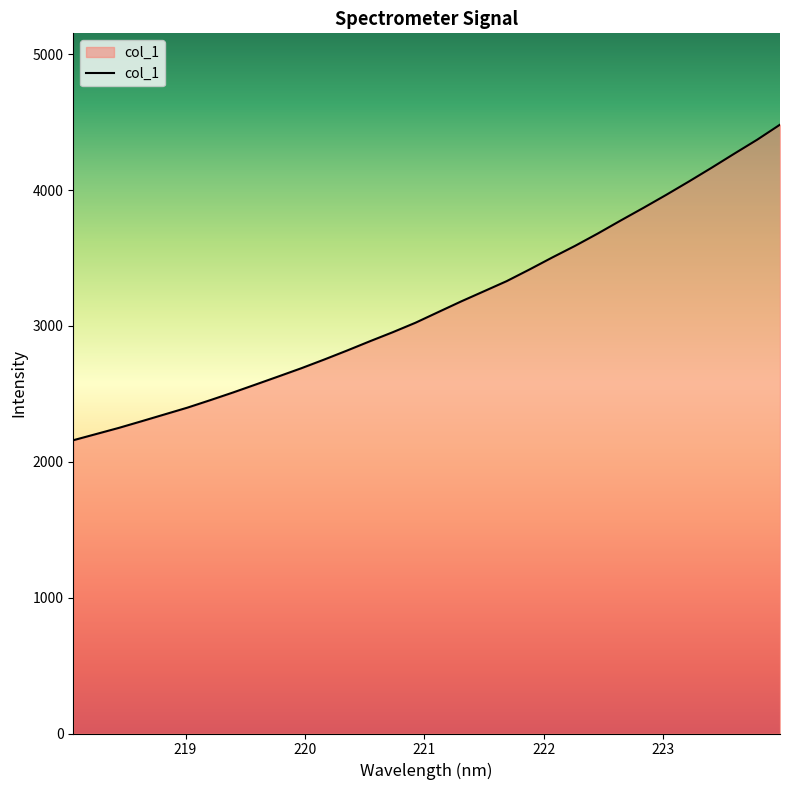

What is the smallest value displayed?

2158.4